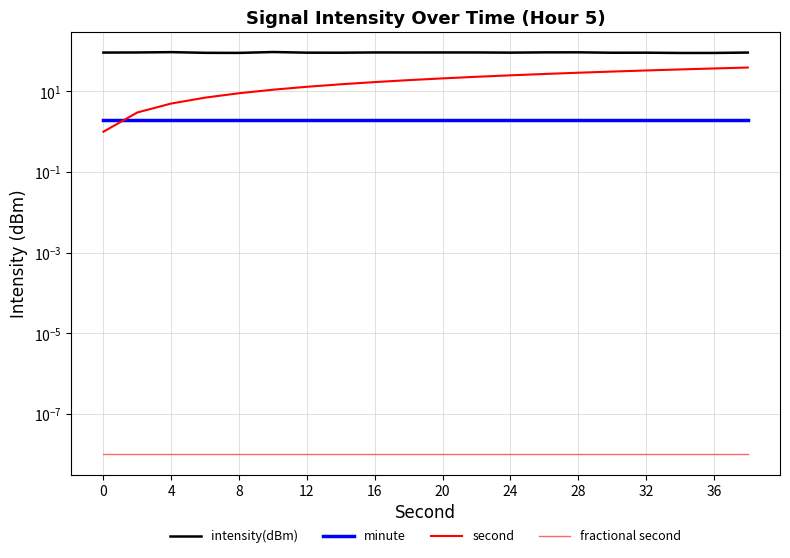

What is the lowest value of the minute series?

2.0